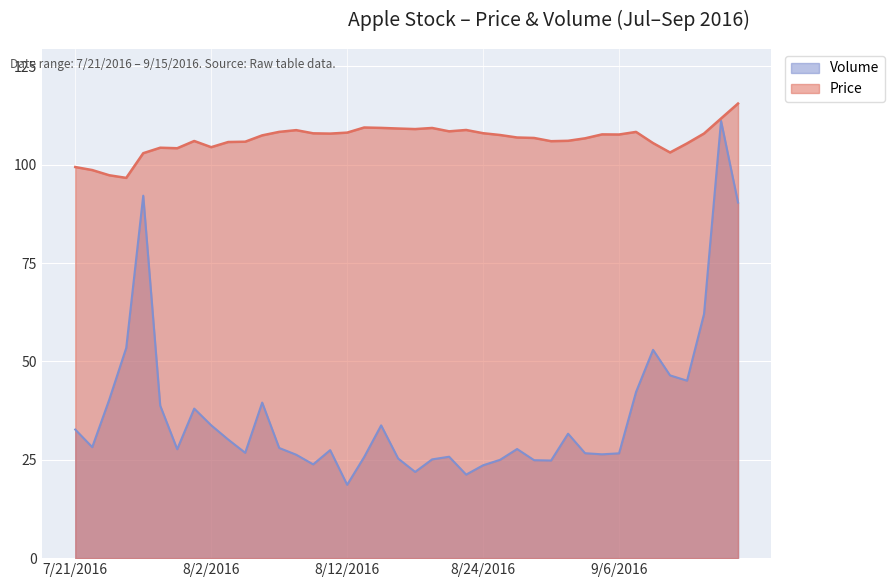

Is the value of Price at 8/29/2016 greater than the value of Volume at 8/25/2016?

Yes